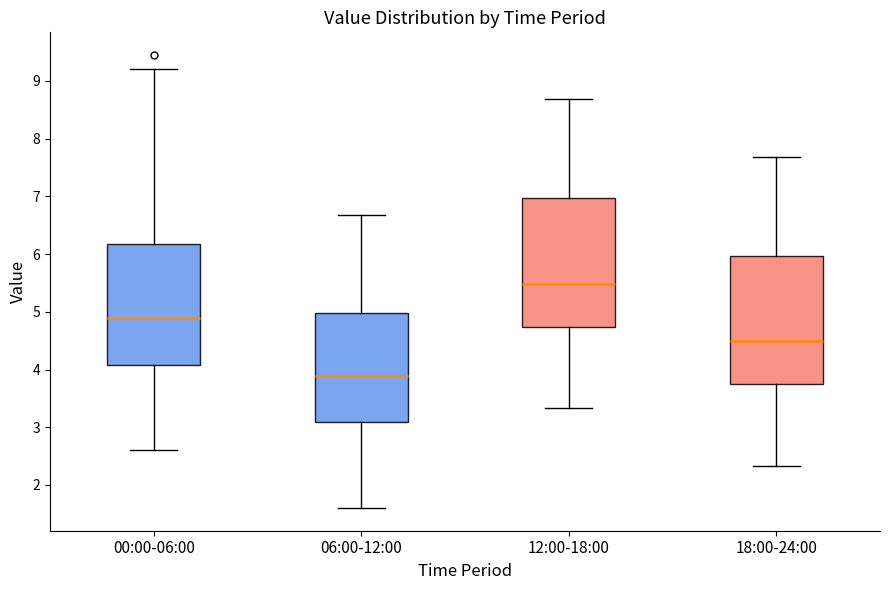

Which box has the highest median line?

12:00-18:00